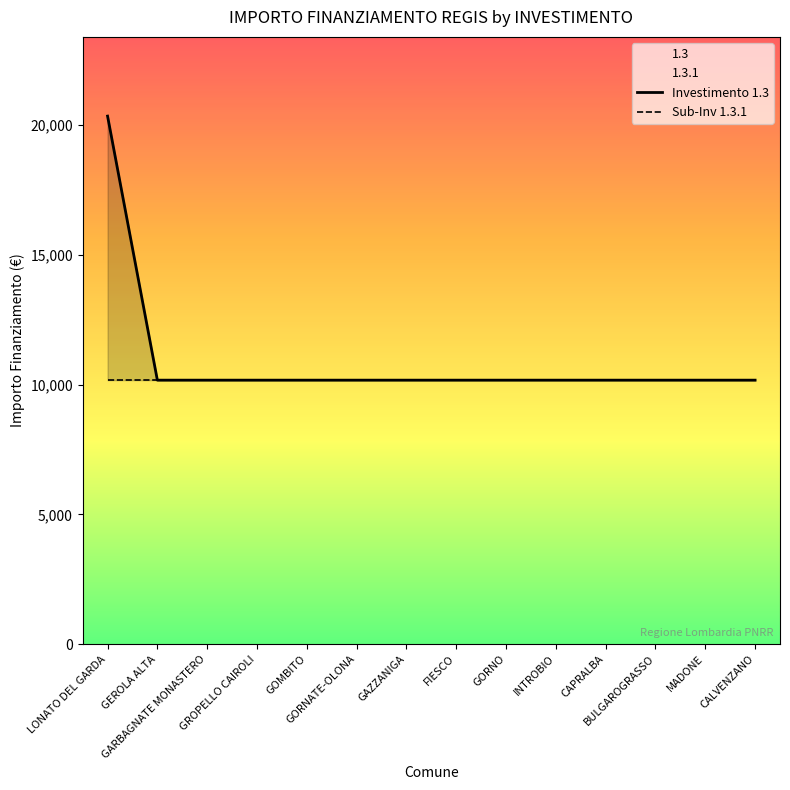

At which label does Sub-Inv 1.3.1 reach its minimum?

LONATO DEL GARDA